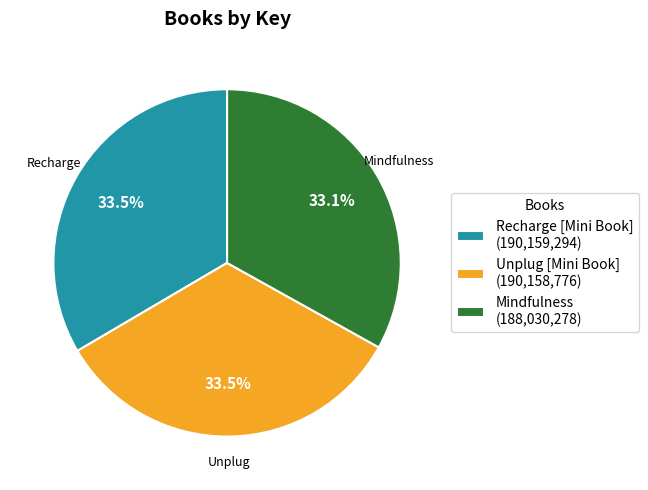

Is there any slice that represents more than half of the pie?

No